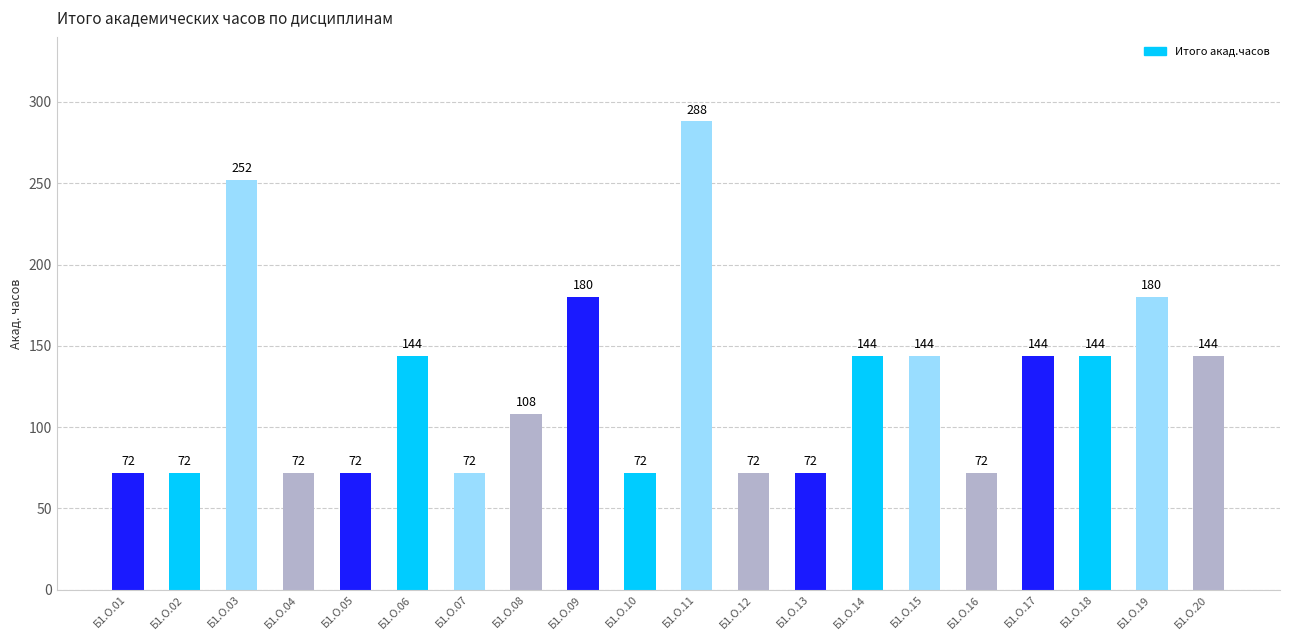

How many bars are there in total?

20